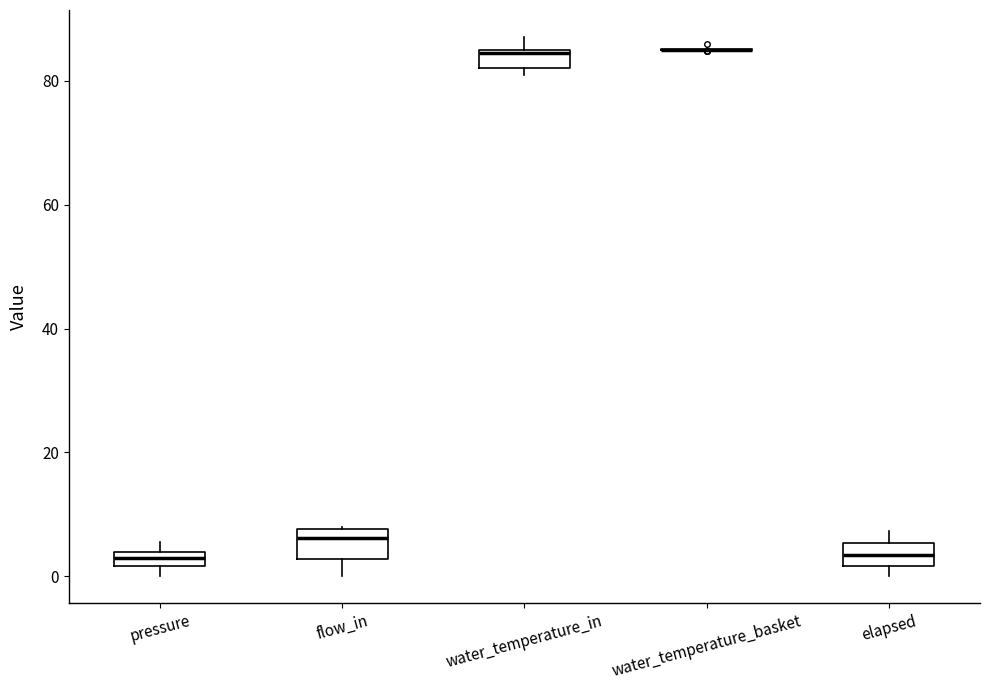

Where is the lower edge of the box for pressure on the y-axis? The values are not printed on the chart, so give them approximately, as read against the axis.

2